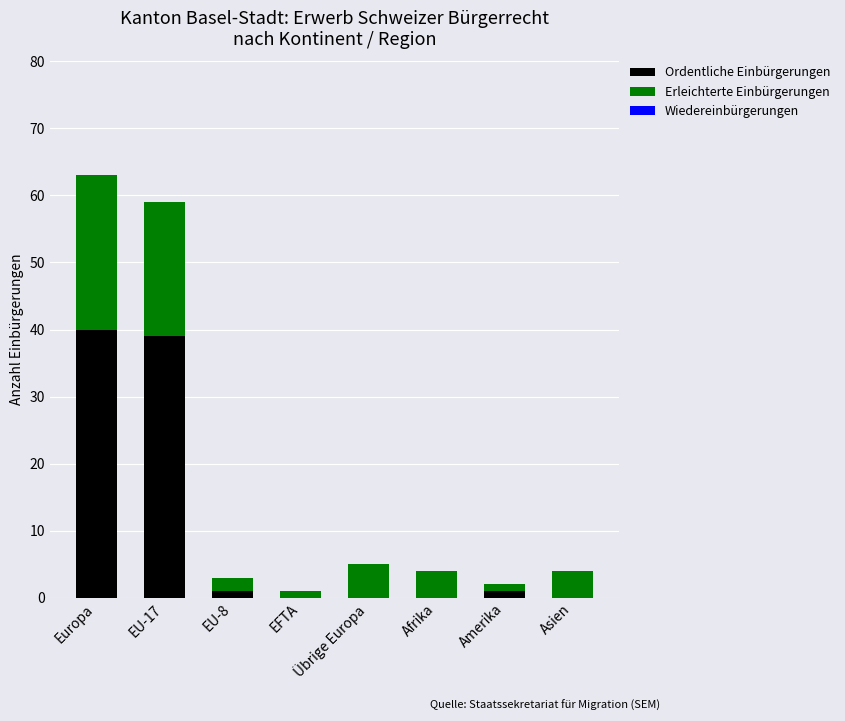

How many series are shown in this chart?

2